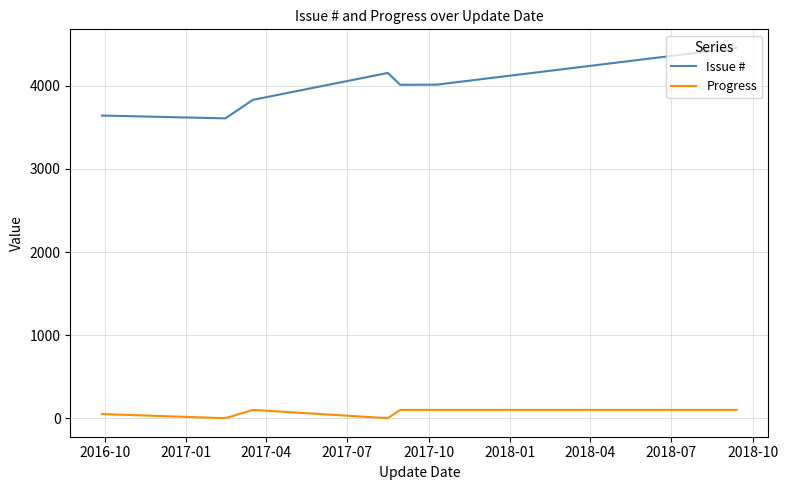

True or false: Issue # and Progress cross at least once.

False